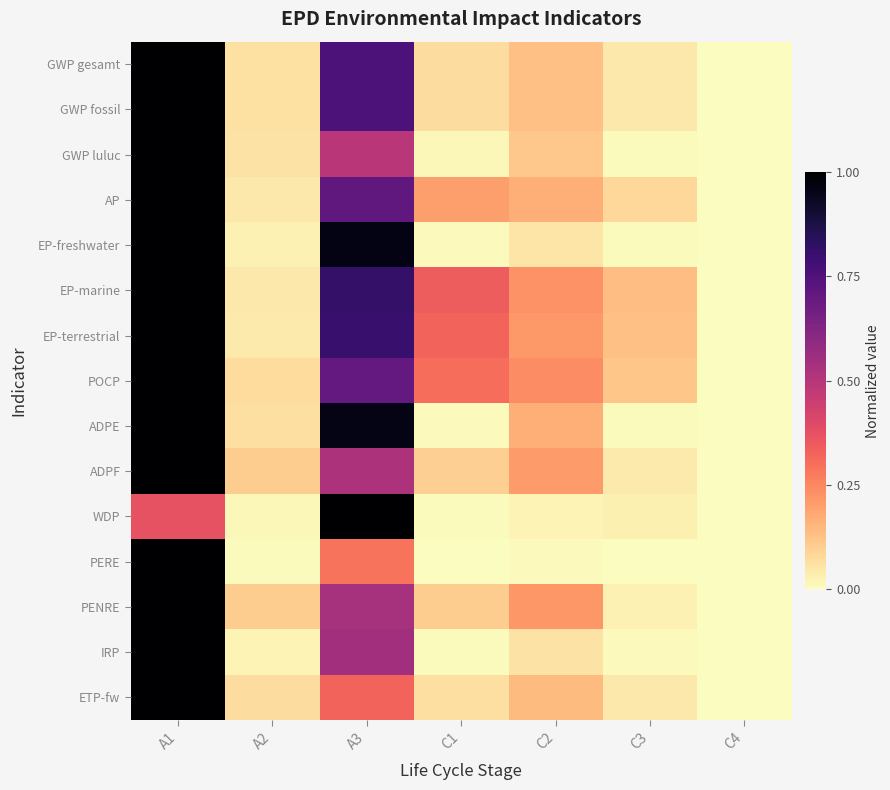

Which series has the largest range (max minus min)?

GWP gesamt